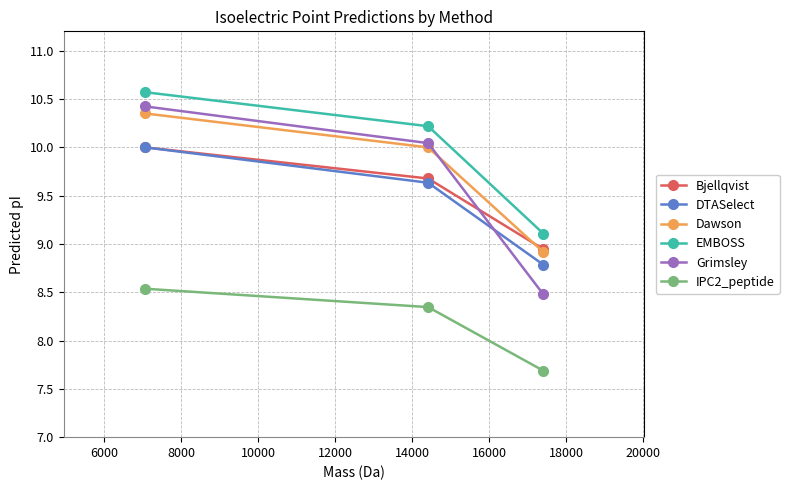

Which series has the largest total across all categories?

EMBOSS